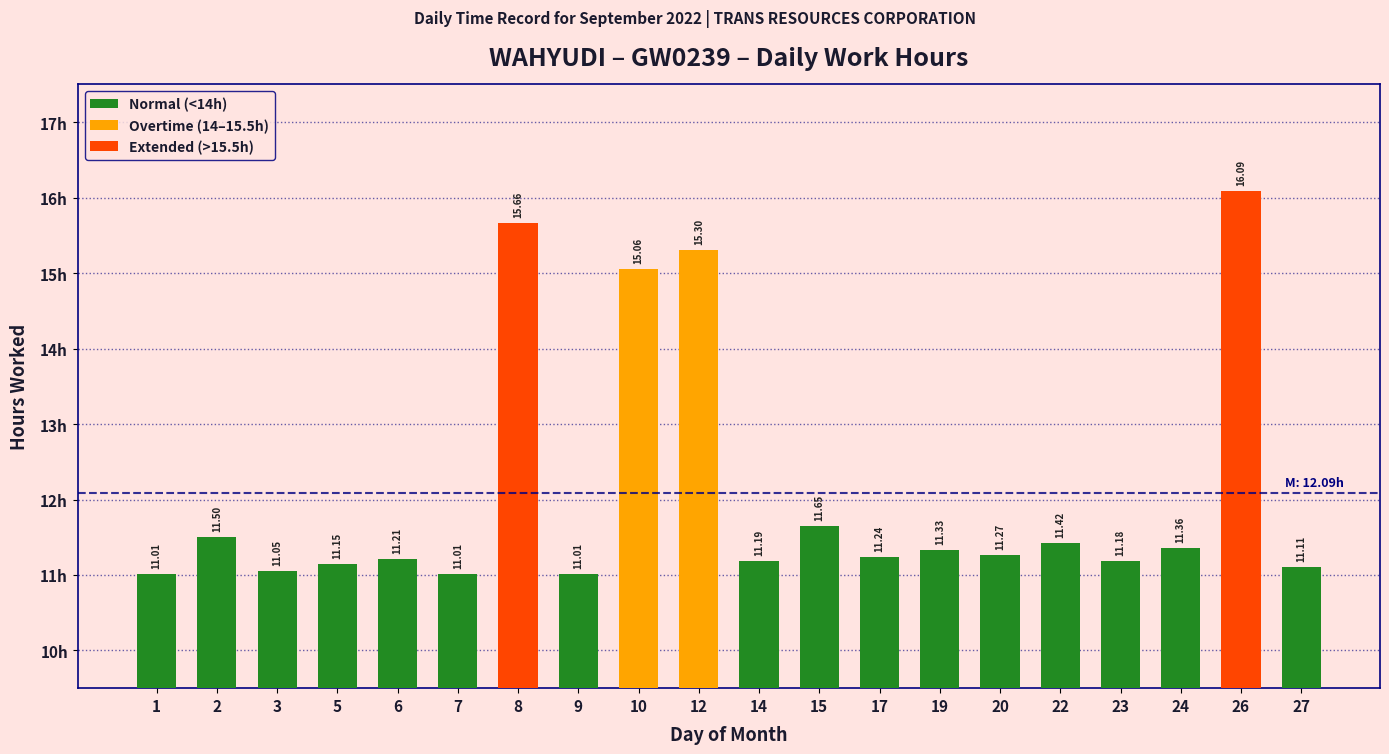

What is the sum of all values?

241.8